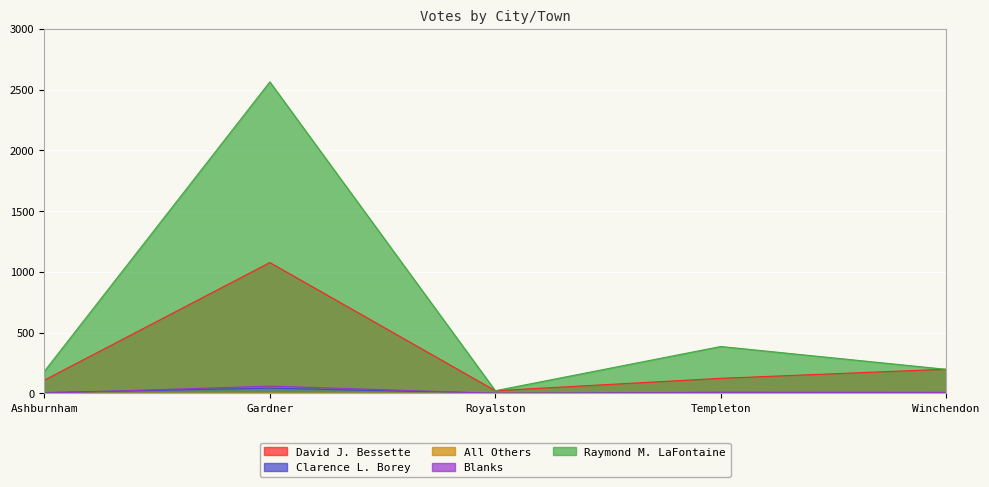

At which category does David J. Bessette reach its first local valley?

Royalston